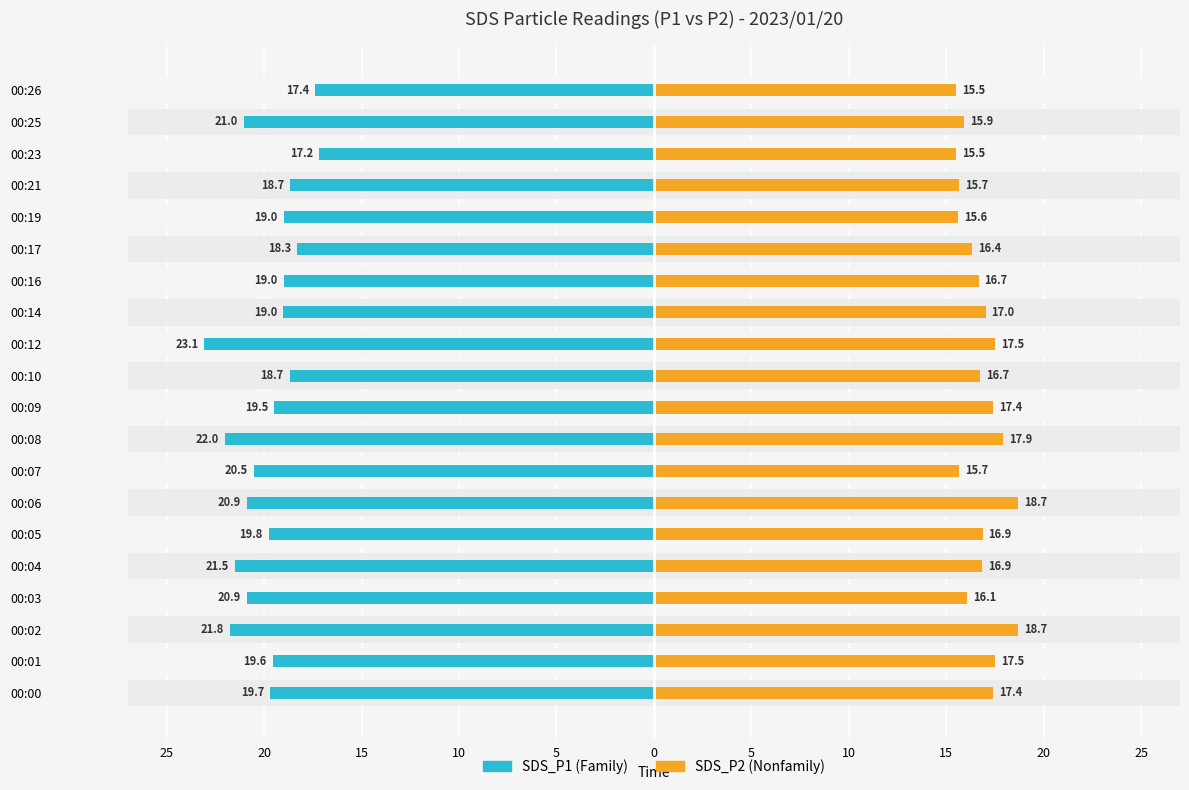

What are all the series names shown in the legend?

SDS_P1, SDS_P2